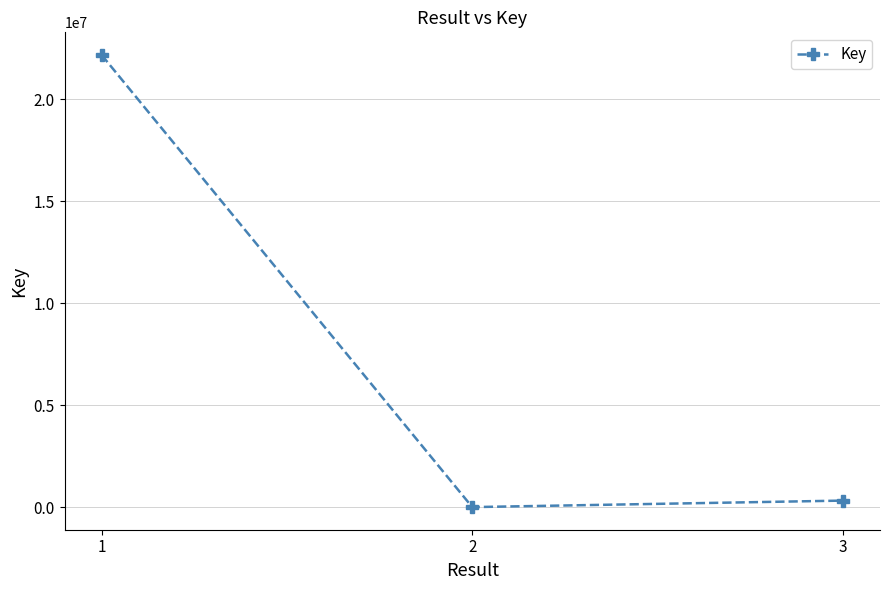

How many data points are less than 326785?

1